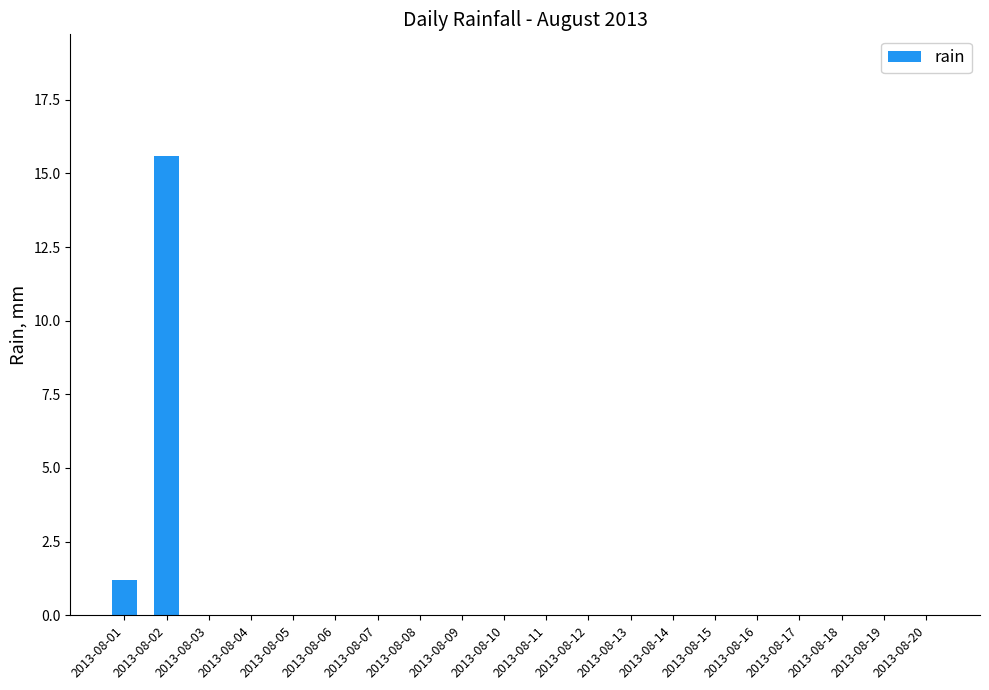

Which category has the highest value across all series?

2013-08-02